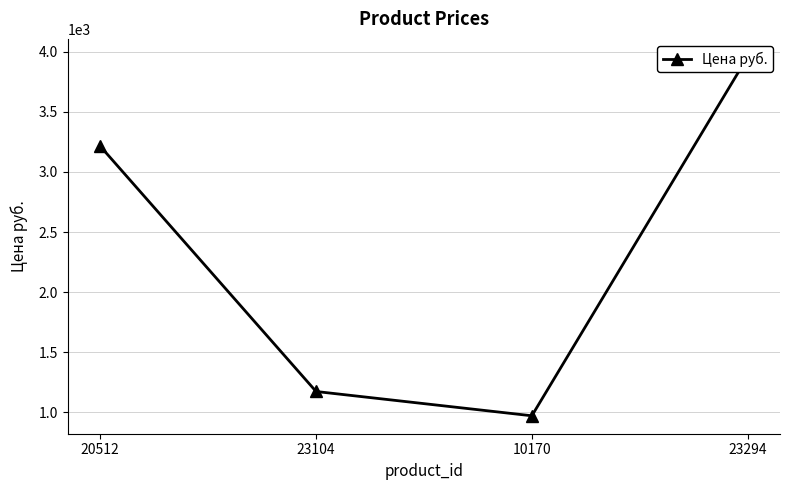

What is the label of the 4th point from the right?

20512